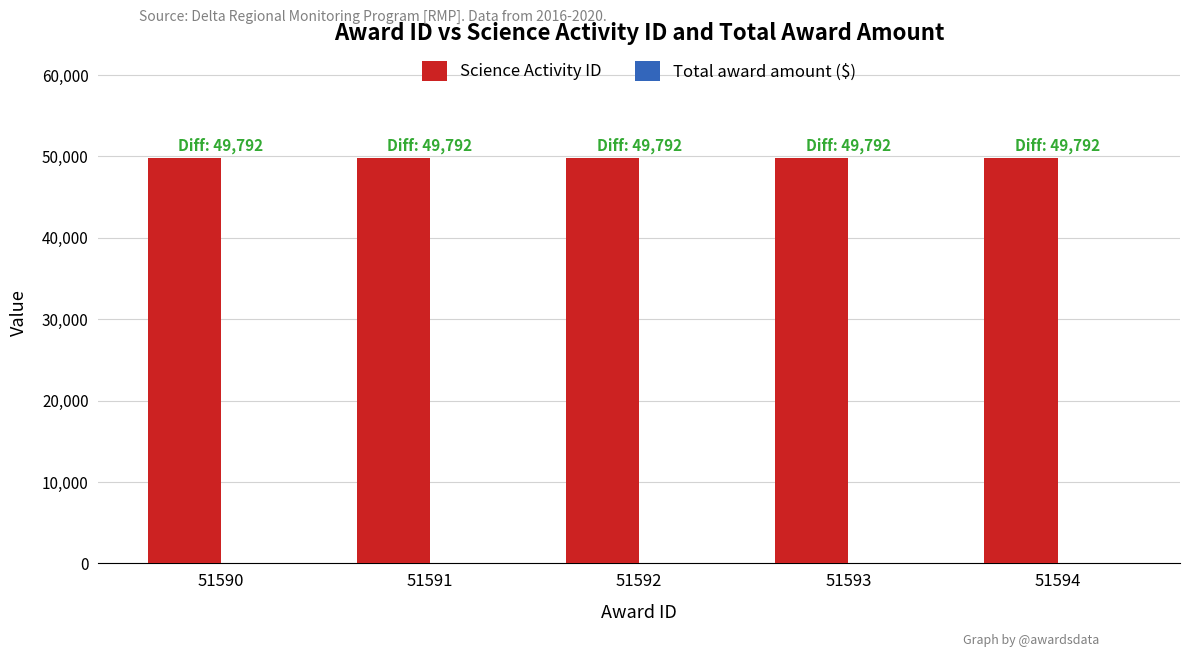

What is the value of the Science Activity ID bar at the 1st from the left?

49792